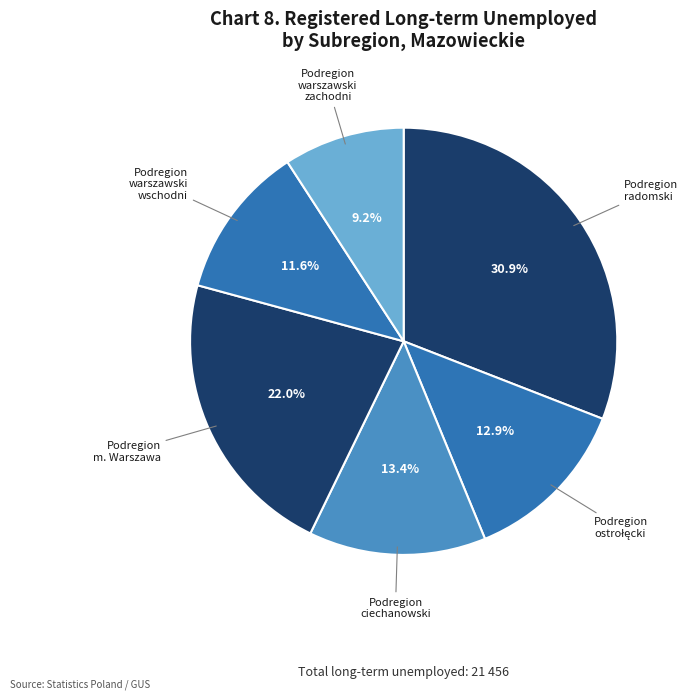

What is the ratio of the value at Podregion ciechanowski to the value at Podregion radomski?

0.4